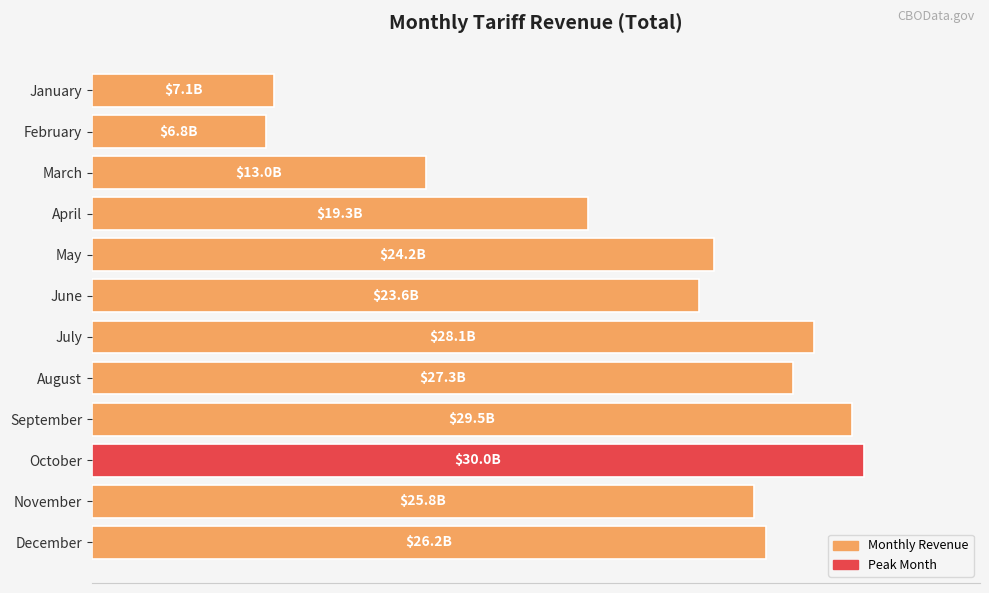

What is the greatest value displayed?

100.0